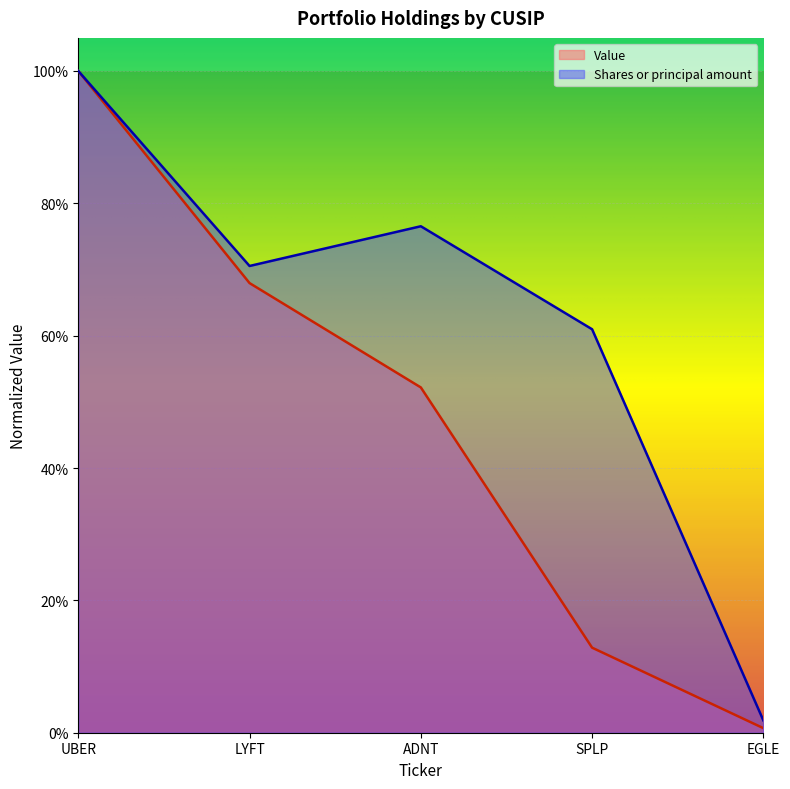

True or false: Value has a value of 0.0 at Y2187A143.

False